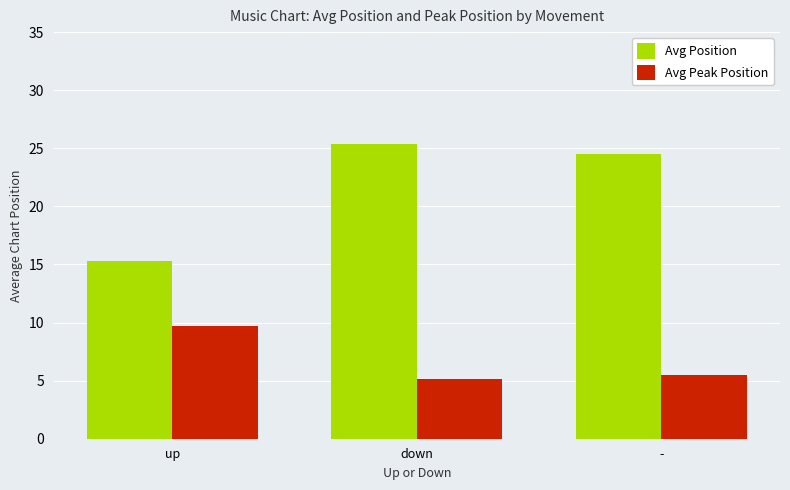

Reading right to left, transcribe all the data shown in this chart.

Avg Position: -=24.5	down=25.4	up=15.3
Avg Peak Position: -=5.5	down=5.1	up=9.7